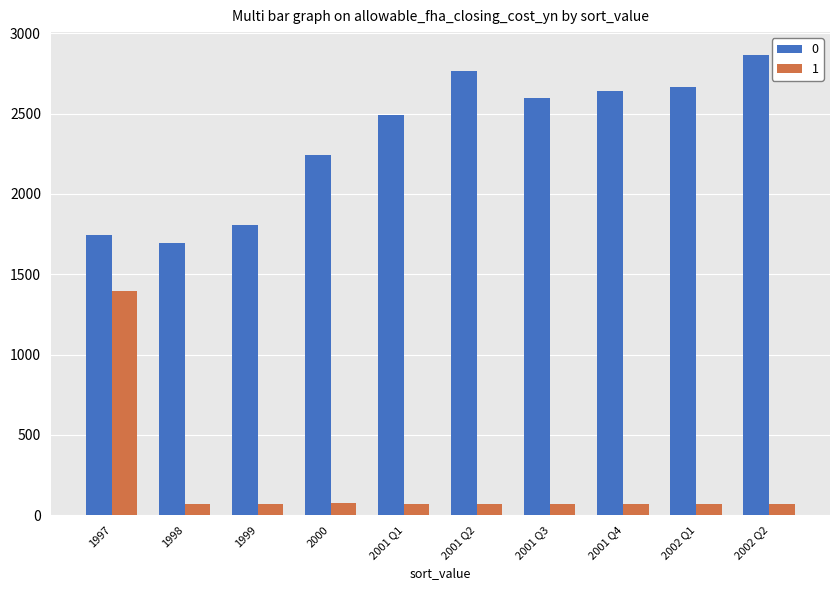

Rank the series at 2001 Q3 from lowest to highest value.

1, 0